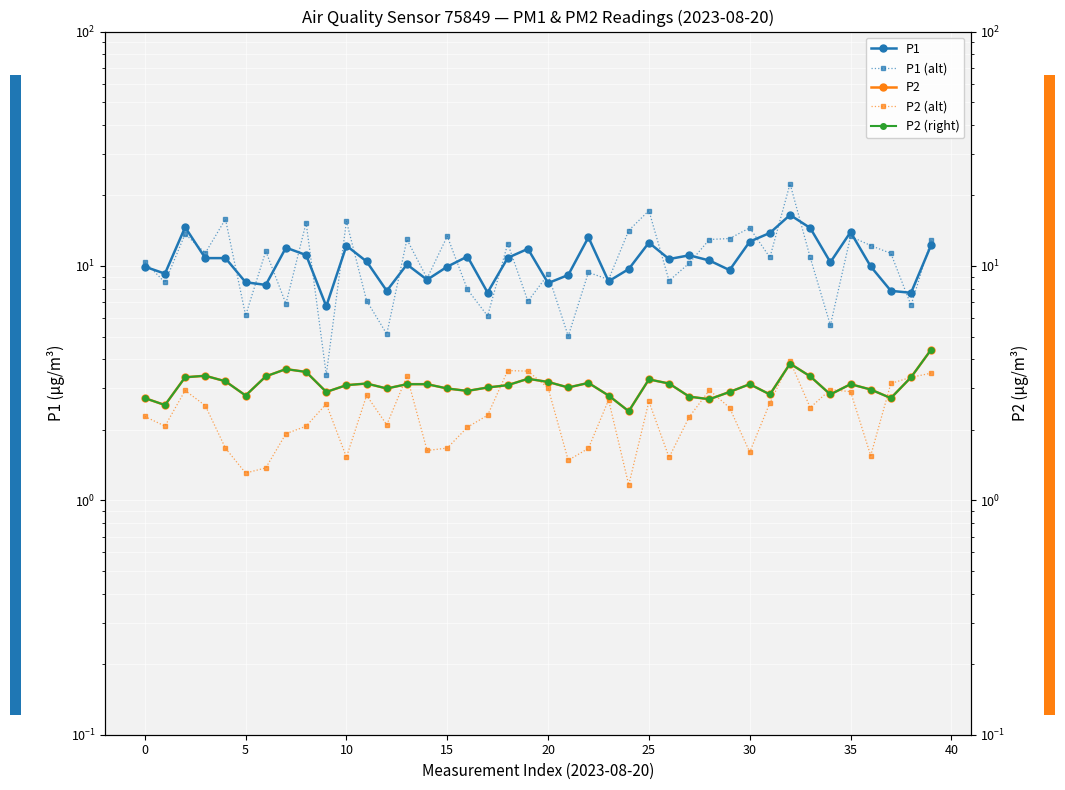

Is it true that P1 equals 18.2 at 18?

False